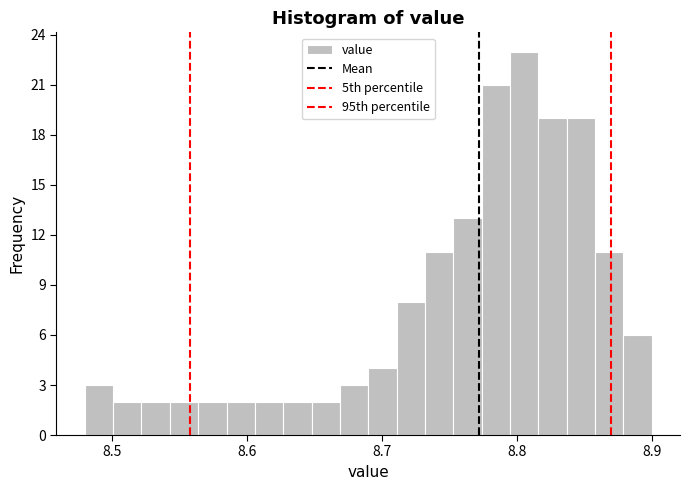

Read against the x-axis, roughly where is the centre of the tallest bar?

8.81